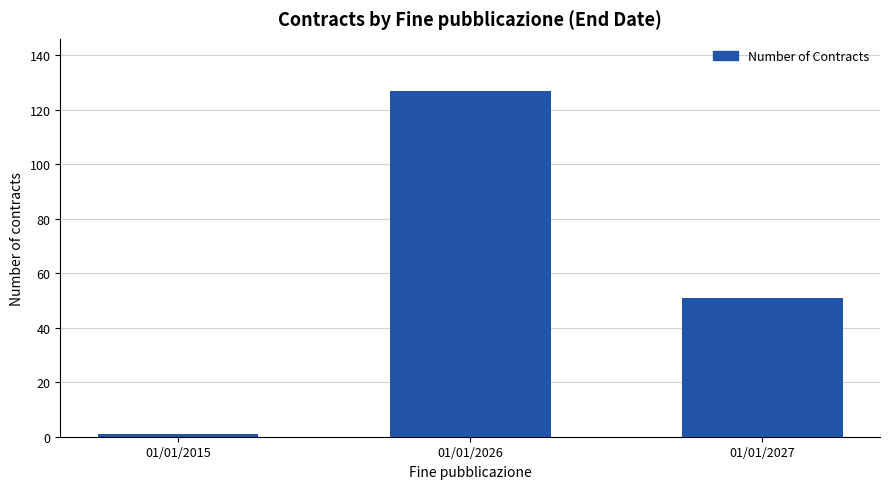

List the labels in order of value, smallest first.

01/01/2015, 01/01/2027, 01/01/2026